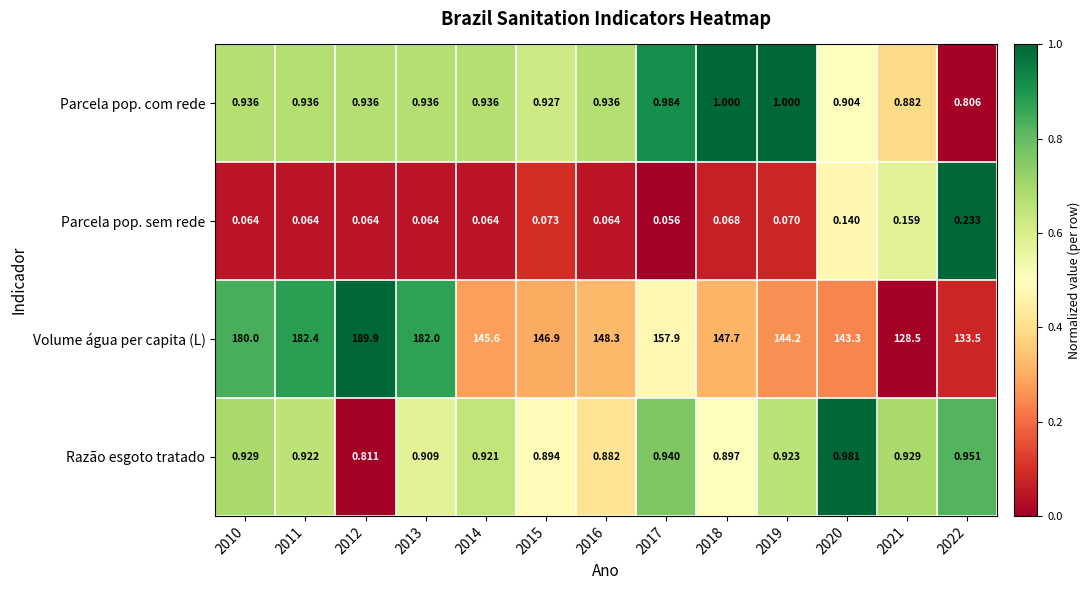

Which series has the largest total across all categories?

Volume água per capita (L)